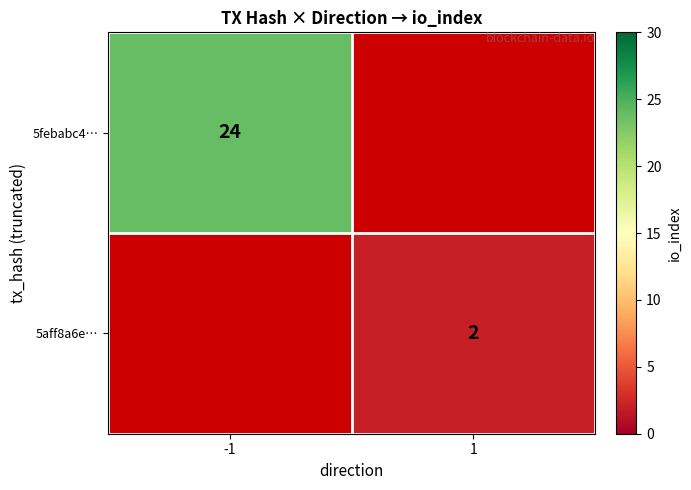

Count the number of categories in the chart.

2